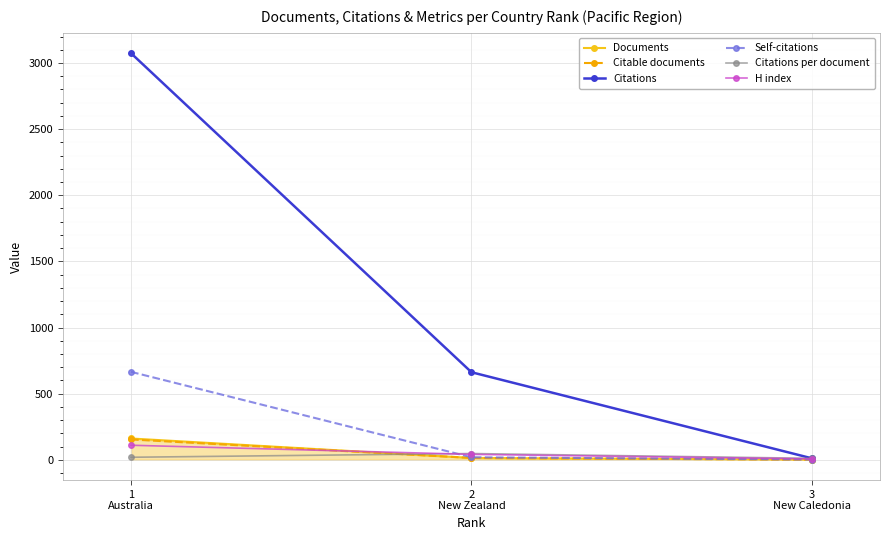

Is the value of Self-citations at 2
New Zealand greater than the value of H index at 1
Australia?

No